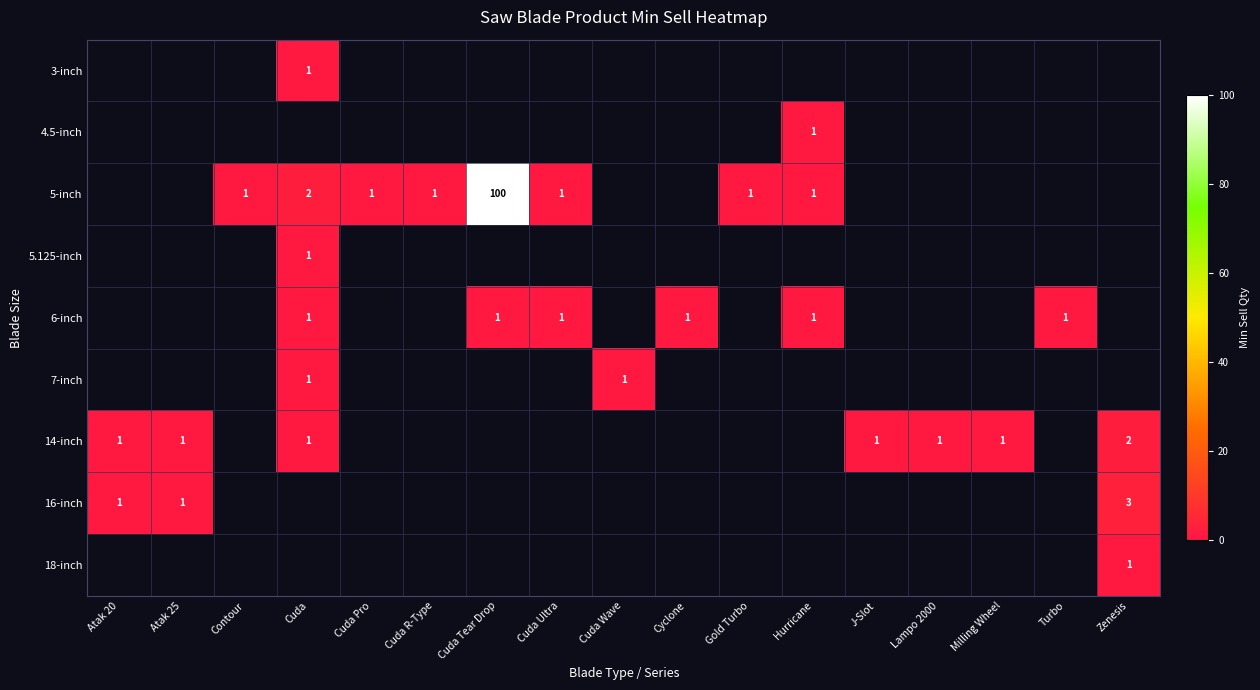

The 5-inch series shows 1 at Contour. True or false?

True